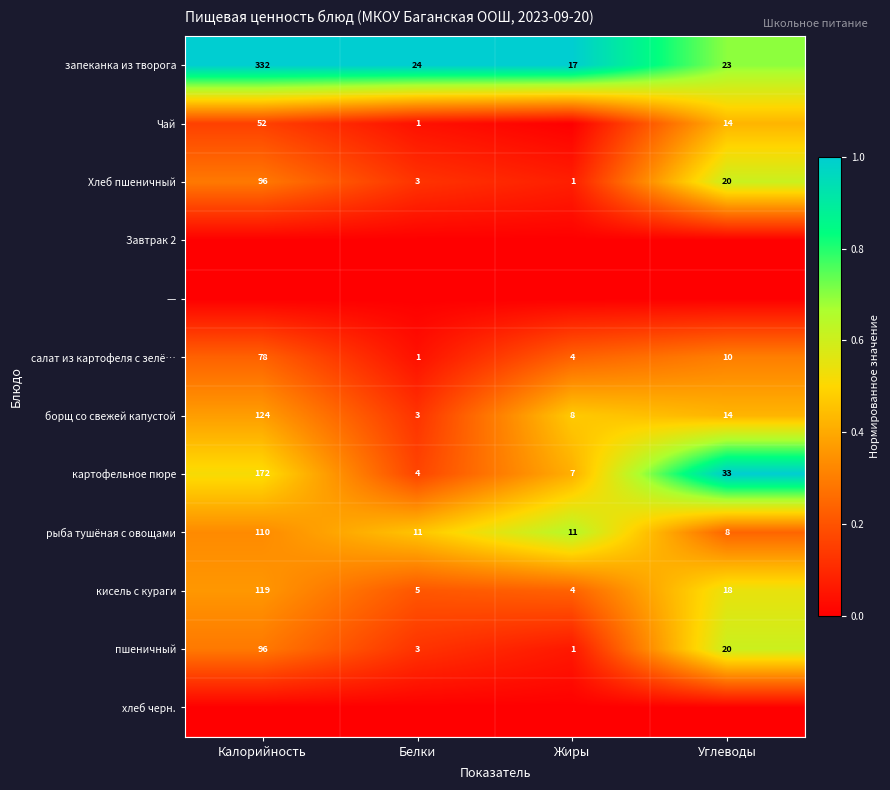

Is the value of борщ со свежей капустой at Жиры greater than the value of пшеничный at Углеводы?

No